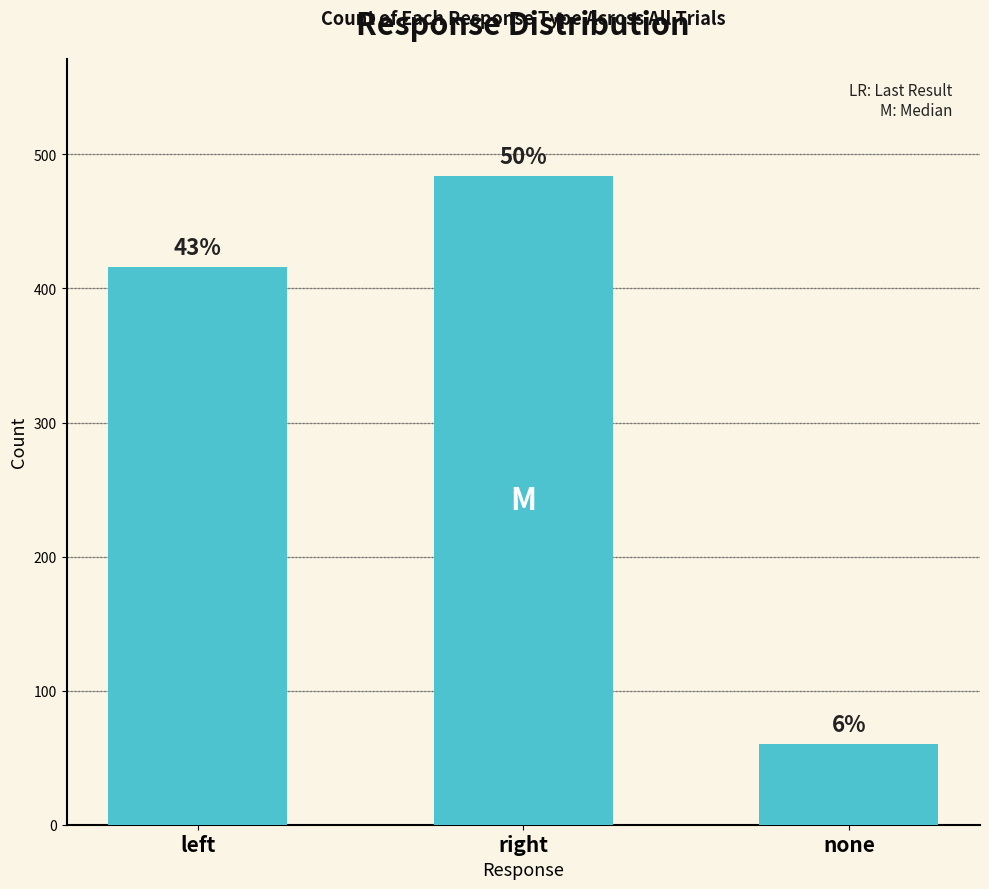

What is the sum of the values at right and left?

900